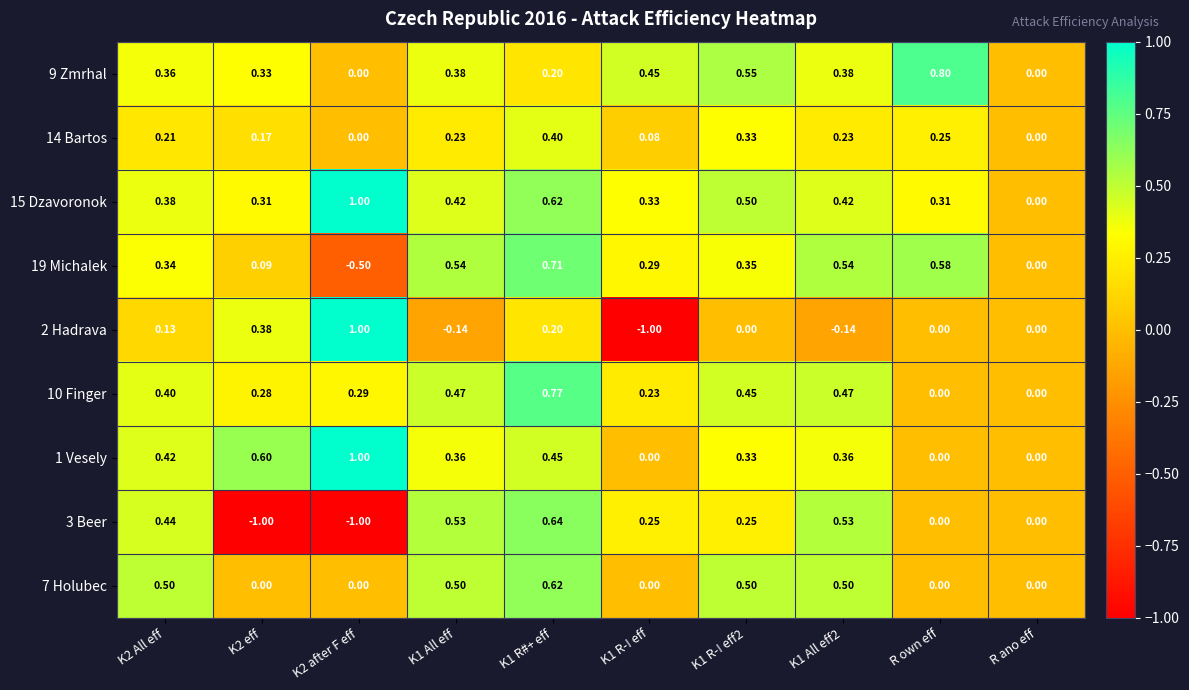

Is the value of 2 Hadrava at K1 All eff greater than the value of 7 Holubec at K1 R-! eff?

No